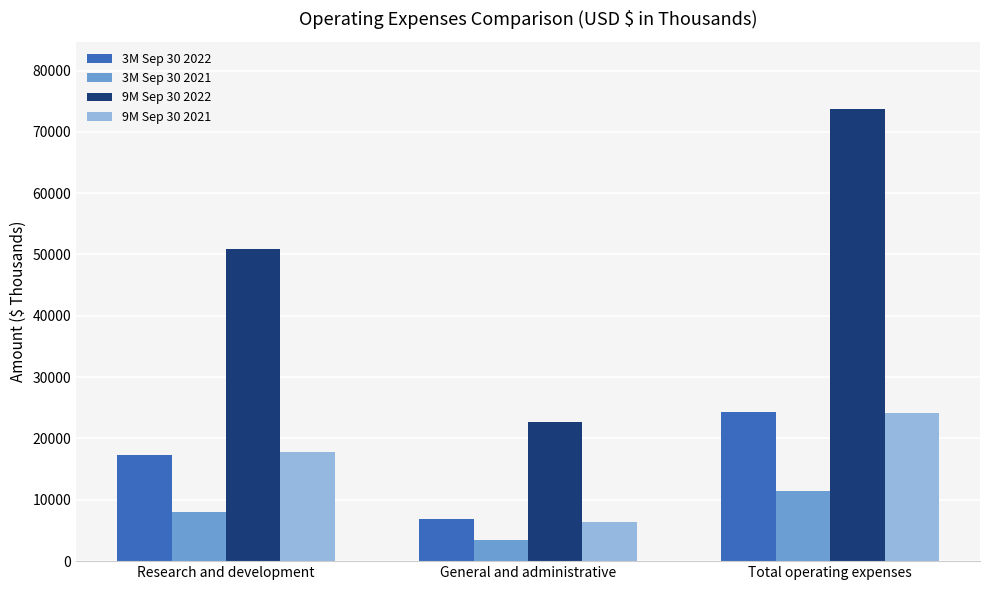

At which category does the chart reach its minimum across all series?

General and administrative